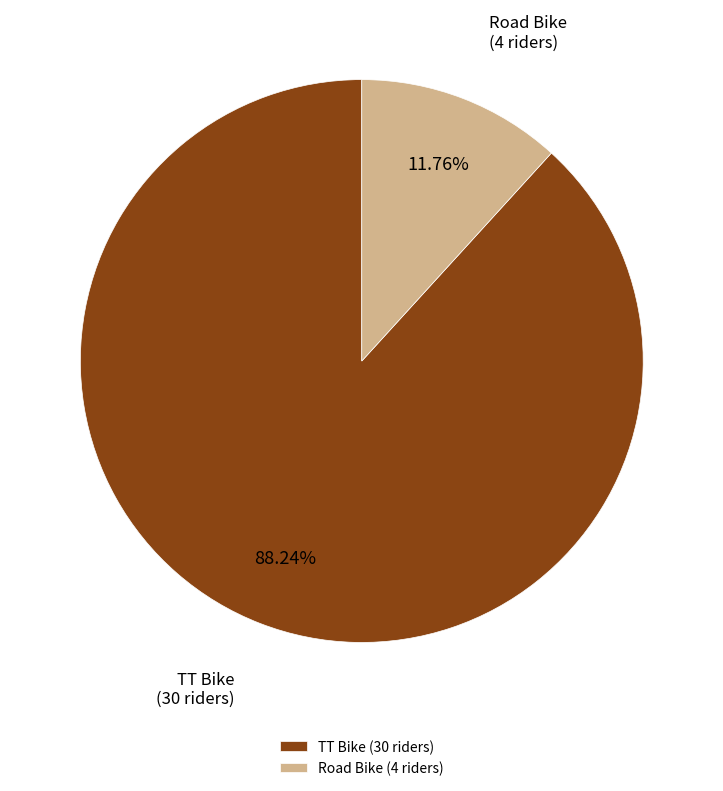

The Road Bike slice represents 12% of the pie. True or false?

True